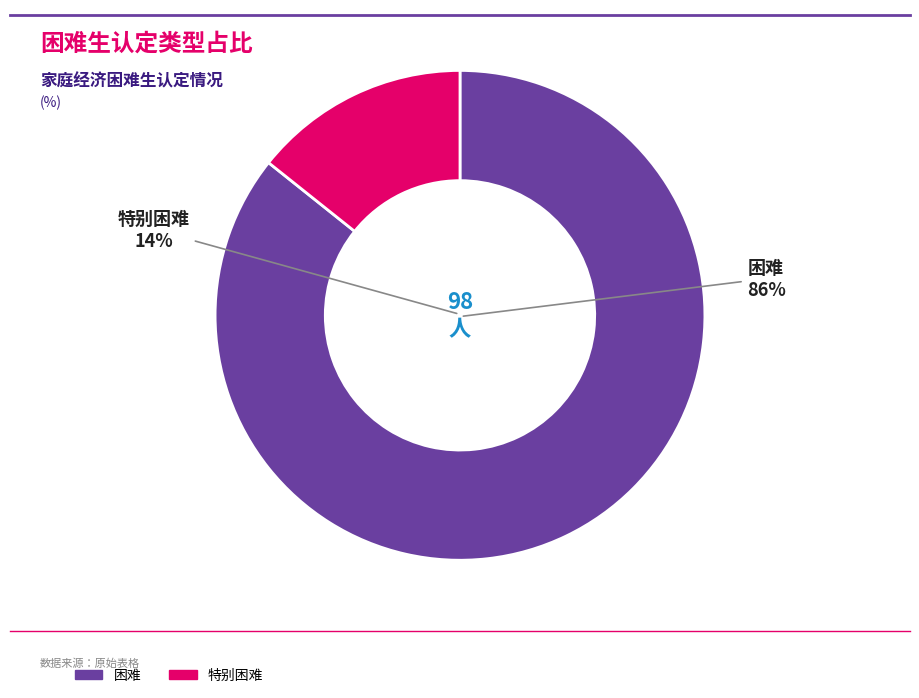

To the nearest percent, what percentage of the pie is 特别困难?

14%